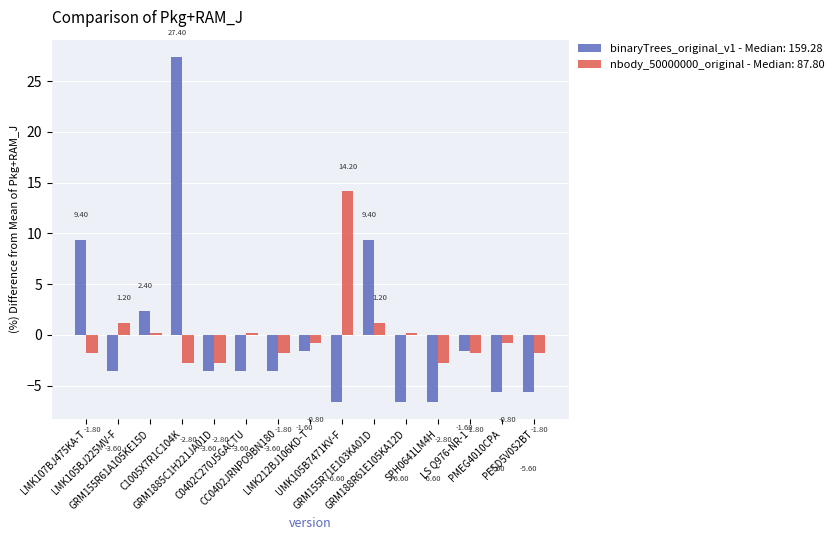

What is the highest value of the binaryTrees_original_v1 - Median: 159.28 series?

27.4